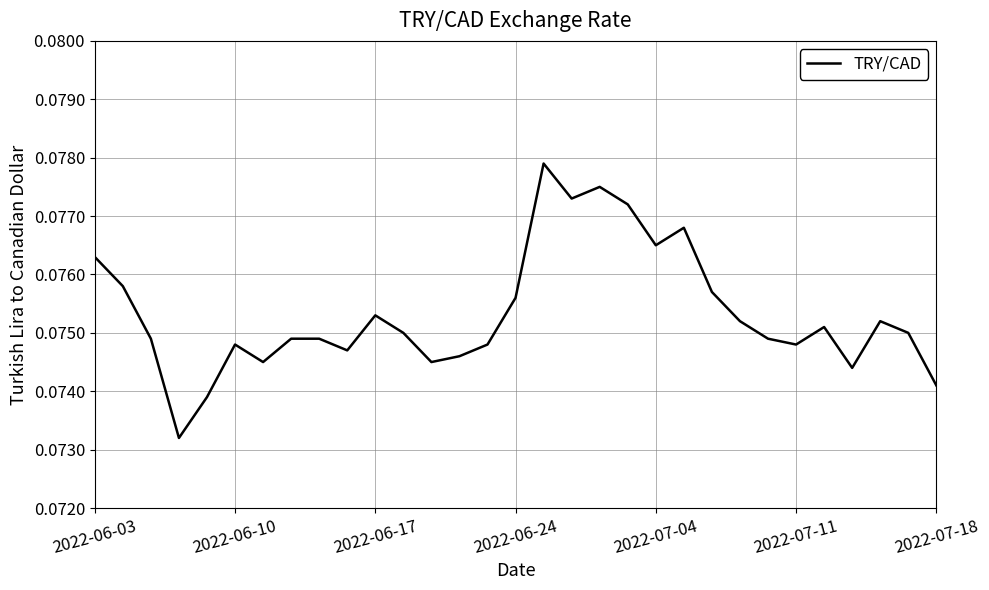

The chart shows a value of 0.0 at 2022-07-18. True or false?

False